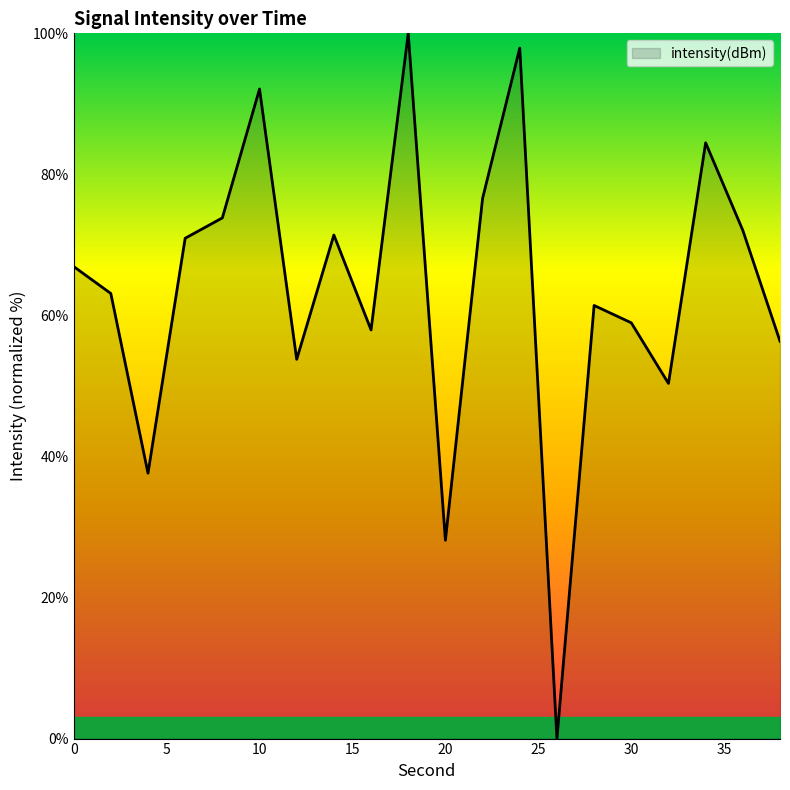

What is the maximum value shown in the chart?

100.0